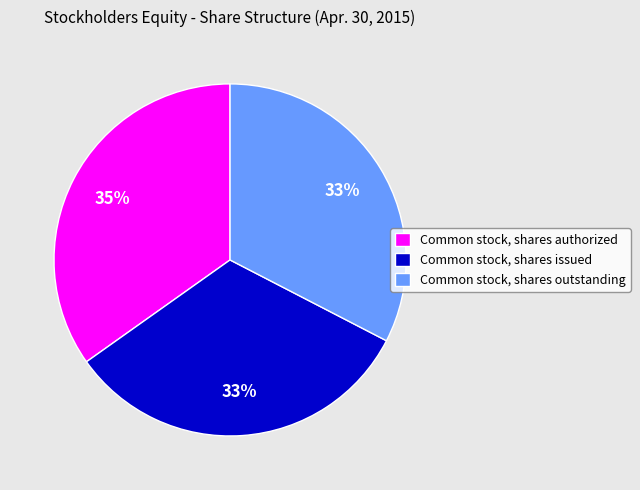

True or false: Common stock, shares outstanding accounts for 33% of the total.

True